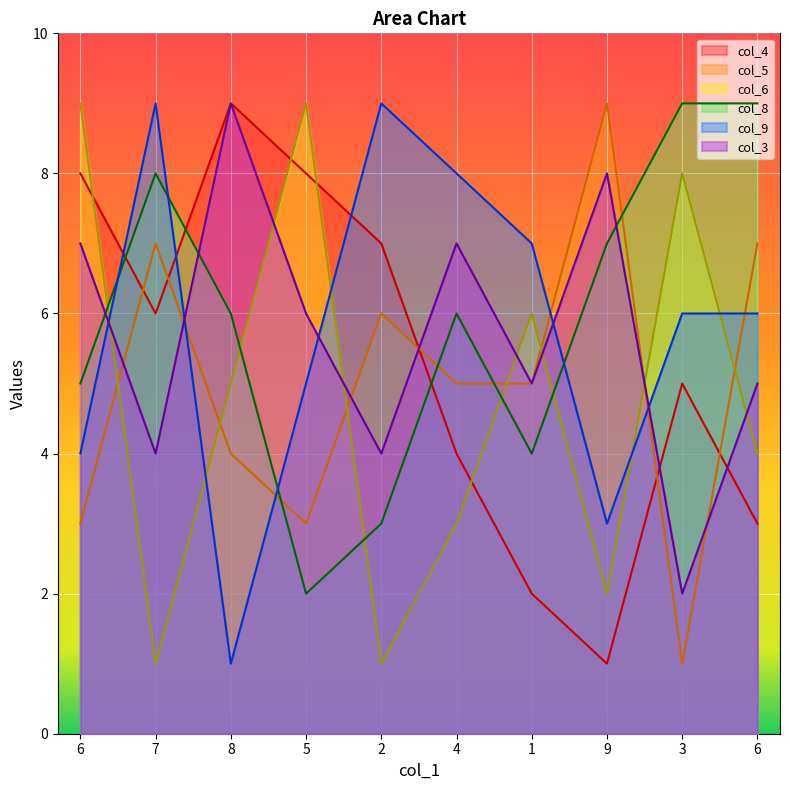

List the series in order of their peak value, lowest first.

col_4, col_5, col_6, col_8, col_9, col_3